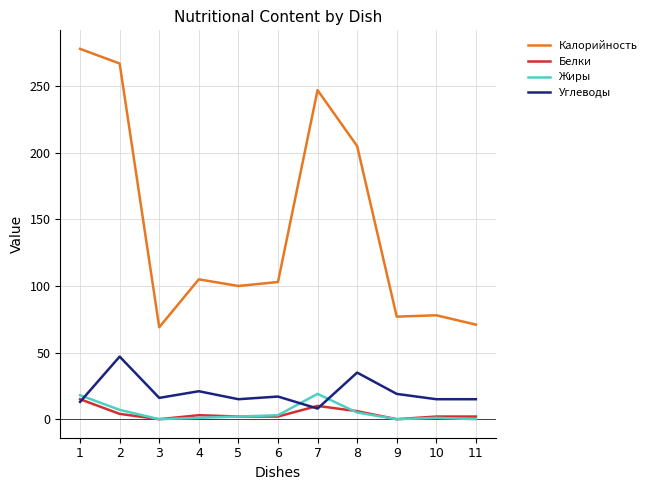

What are all the series names shown in the legend?

Калорийность, Белки, Жиры, Углеводы